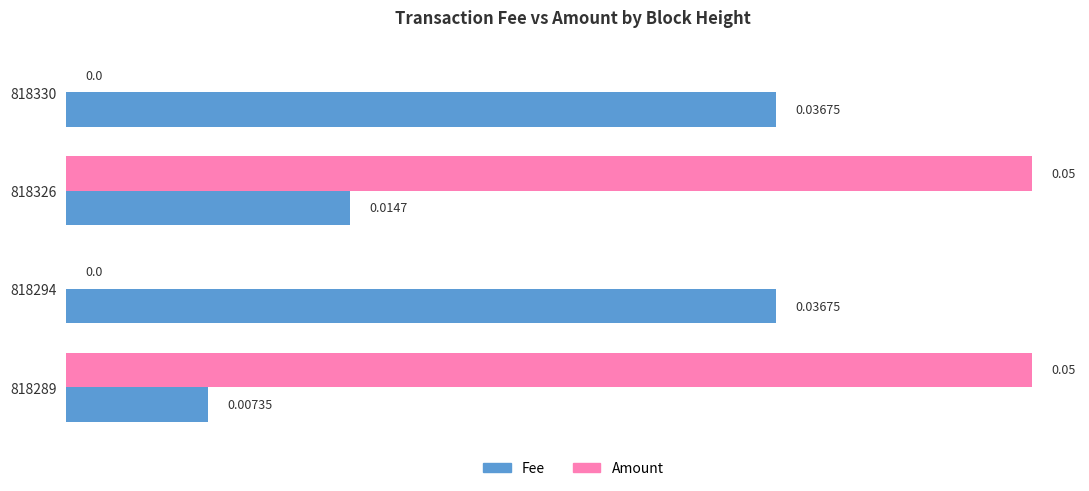

Is the value of Fee at 818326 greater than the value of Amount at 818294?

Yes